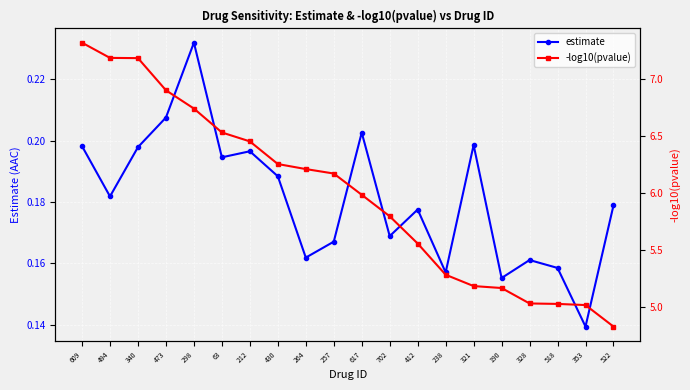

At how many categories does at least one series exceed 1?

20